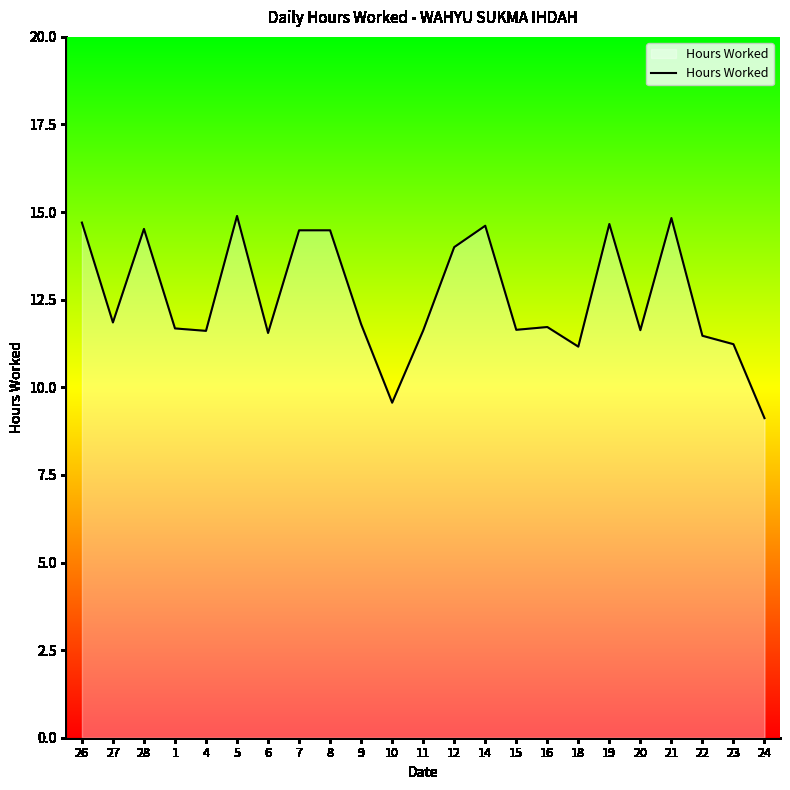

What is the greatest value displayed?

14.9